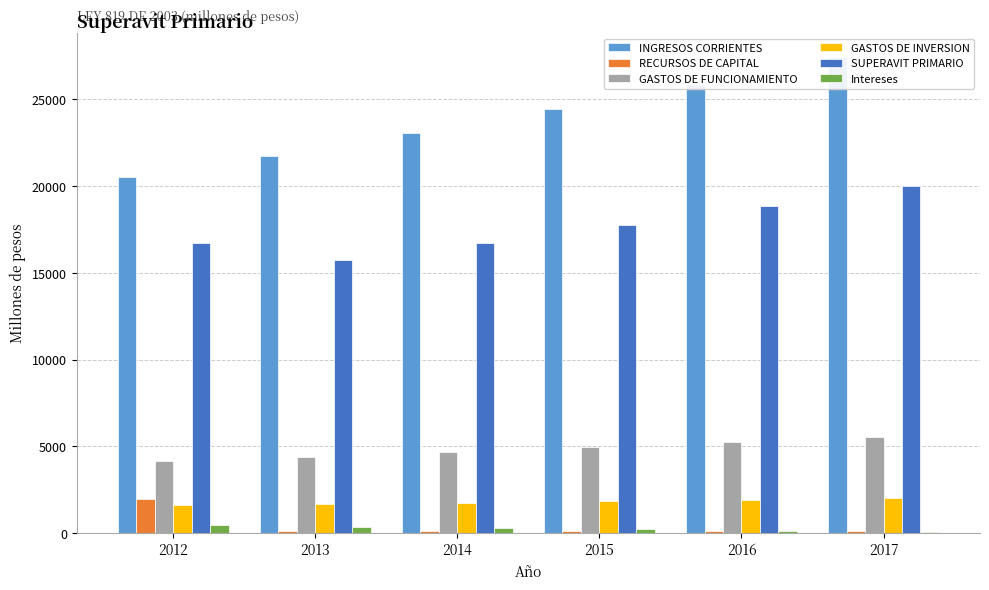

Rank the series by their maximum value, from highest to lowest.

INGRESOS CORRIENTES, SUPERAVIT PRIMARIO, GASTOS DE FUNCIONAMIENTO, GASTOS DE INVERSION, RECURSOS DE CAPITAL, Intereses